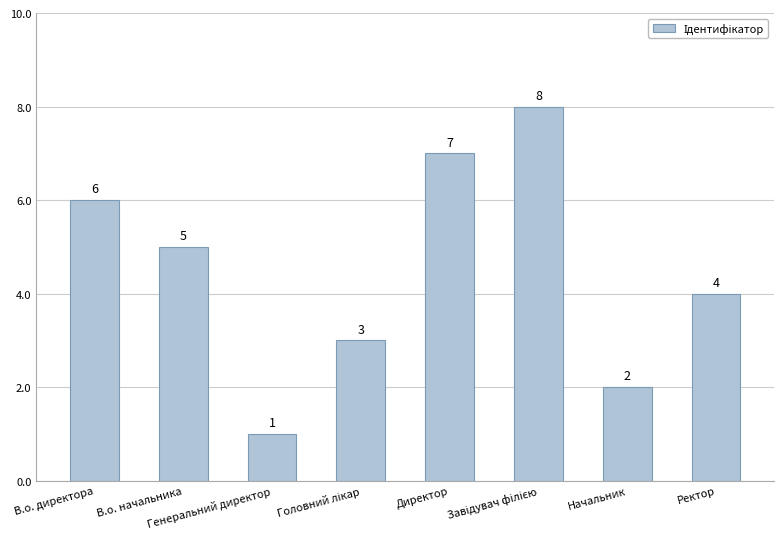

What is the difference between the second highest and minimum values?

6